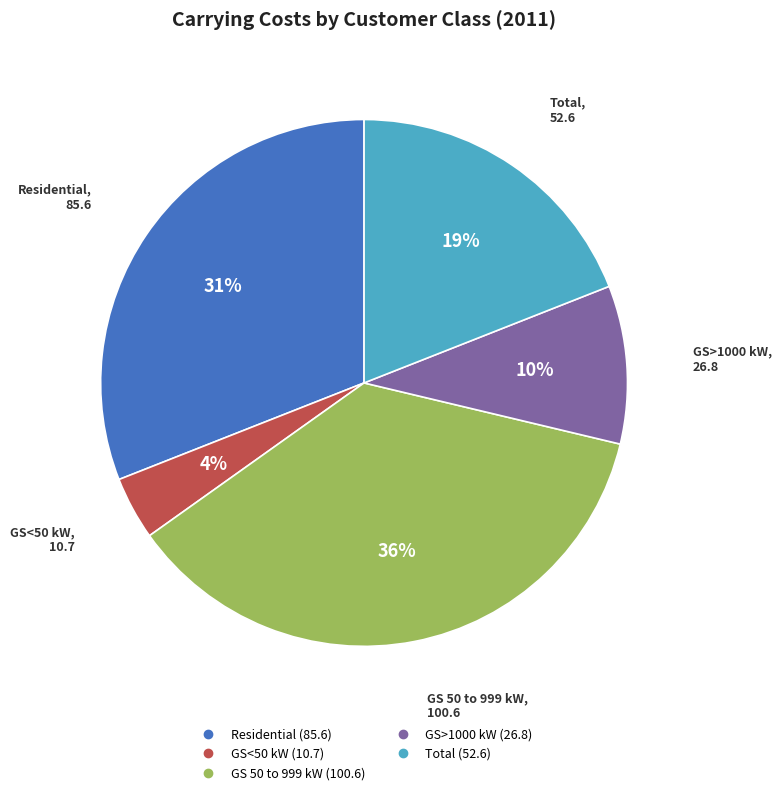

To the nearest percent, what is the combined percentage of Residential and GS 50 to 999 kW?

67%